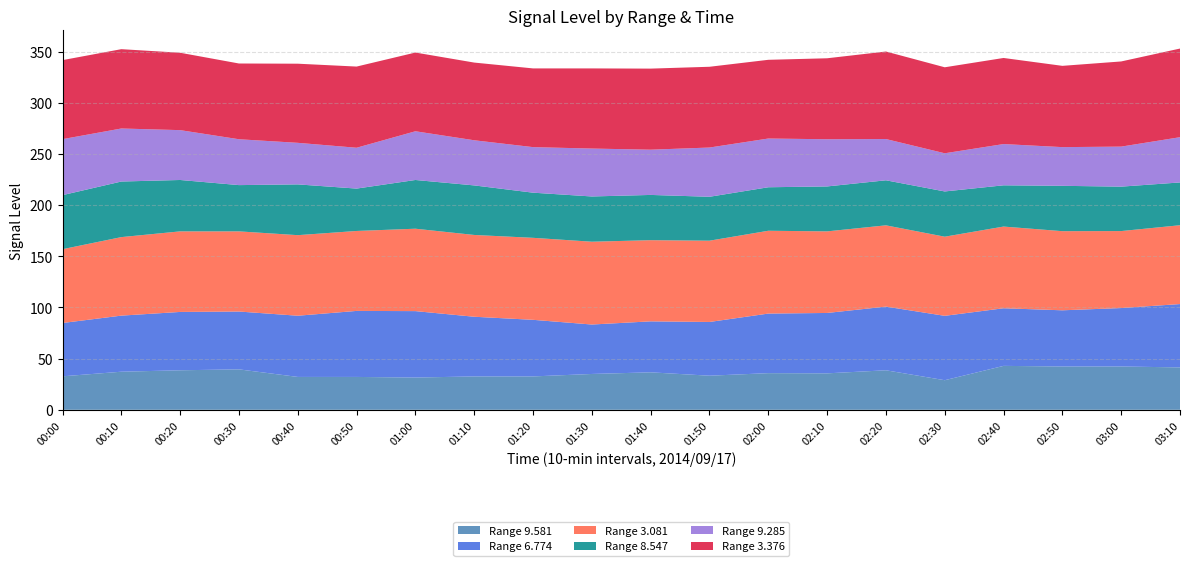

Reading left to right, extract all data points from this chart.

  9.581: 00:00=32.7	00:10=37.2	00:20=38.6	00:30=39.5	00:40=32.1	00:50=32.1	01:00=31.5	01:10=32.6	01:20=32.6	01:30=35.0	01:40=36.6	01:50=33.3	02:00=35.8	02:10=35.6	02:20=38.6	02:30=28.9	02:40=42.9	02:50=42.3	03:00=42.3	03:10=41.4
  6.774: 00:00=52.1	00:10=54.8	00:20=57.0	00:30=56.5	00:40=59.8	00:50=64.5	01:00=64.9	01:10=58.3	01:20=55.3	01:30=48.3	01:40=49.8	01:50=52.5	02:00=58.2	02:10=59.0	02:20=62.2	02:30=62.9	02:40=56.3	02:50=54.9	03:00=57.1	03:10=61.9
  3.081: 00:00=72.1	00:10=76.7	00:20=78.7	00:30=78.3	00:40=78.7	00:50=78.1	01:00=80.5	01:10=79.9	01:20=80.1	01:30=80.9	01:40=79.3	01:50=79.4	02:00=80.9	02:10=79.7	02:20=79.4	02:30=77.3	02:40=79.8	02:50=77.3	03:00=75.2	03:10=77.0
  8.547: 00:00=52.8	00:10=54.3	00:20=50.2	00:30=45.2	00:40=49.6	00:50=41.4	01:00=47.6	01:10=48.4	01:20=44.1	01:30=44.2	01:40=44.2	01:50=42.9	02:00=42.5	02:10=43.9	02:20=44.0	02:30=44.2	02:40=40.3	02:50=44.3	03:00=43.4	03:10=41.8
  9.285: 00:00=54.7	00:10=51.8	00:20=48.7	00:30=44.8	00:40=40.6	00:50=39.9	01:00=47.6	01:10=44.1	01:20=44.5	01:30=46.8	01:40=44.2	01:50=48.1	02:00=47.6	02:10=46.1	02:20=40.3	02:30=37.3	02:40=40.3	02:50=37.8	03:00=39.1	03:10=44.2
  3.376: 00:00=77.2	00:10=77.5	00:20=75.6	00:30=74.0	00:40=77.3	00:50=79.3	01:00=76.9	01:10=75.9	01:20=76.9	01:30=78.3	01:40=79.2	01:50=78.9	02:00=76.9	02:10=79.1	02:20=85.5	02:30=84.0	02:40=84.1	02:50=79.4	03:00=83.2	03:10=86.6